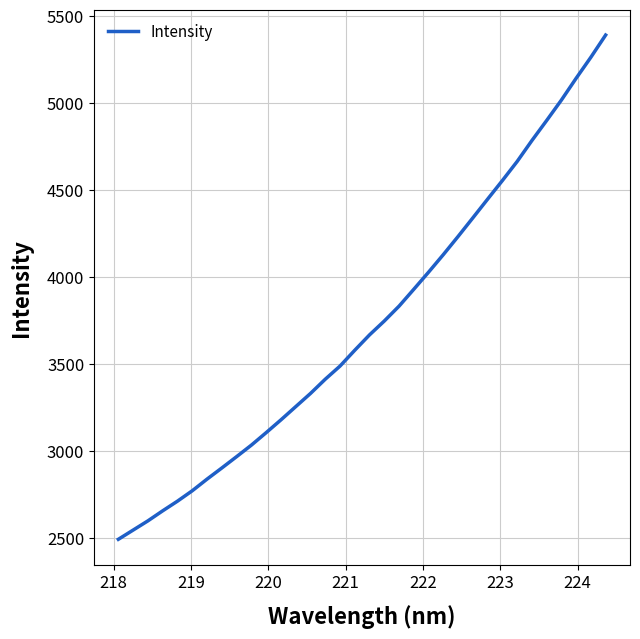

What is the greatest value displayed?

5391.0